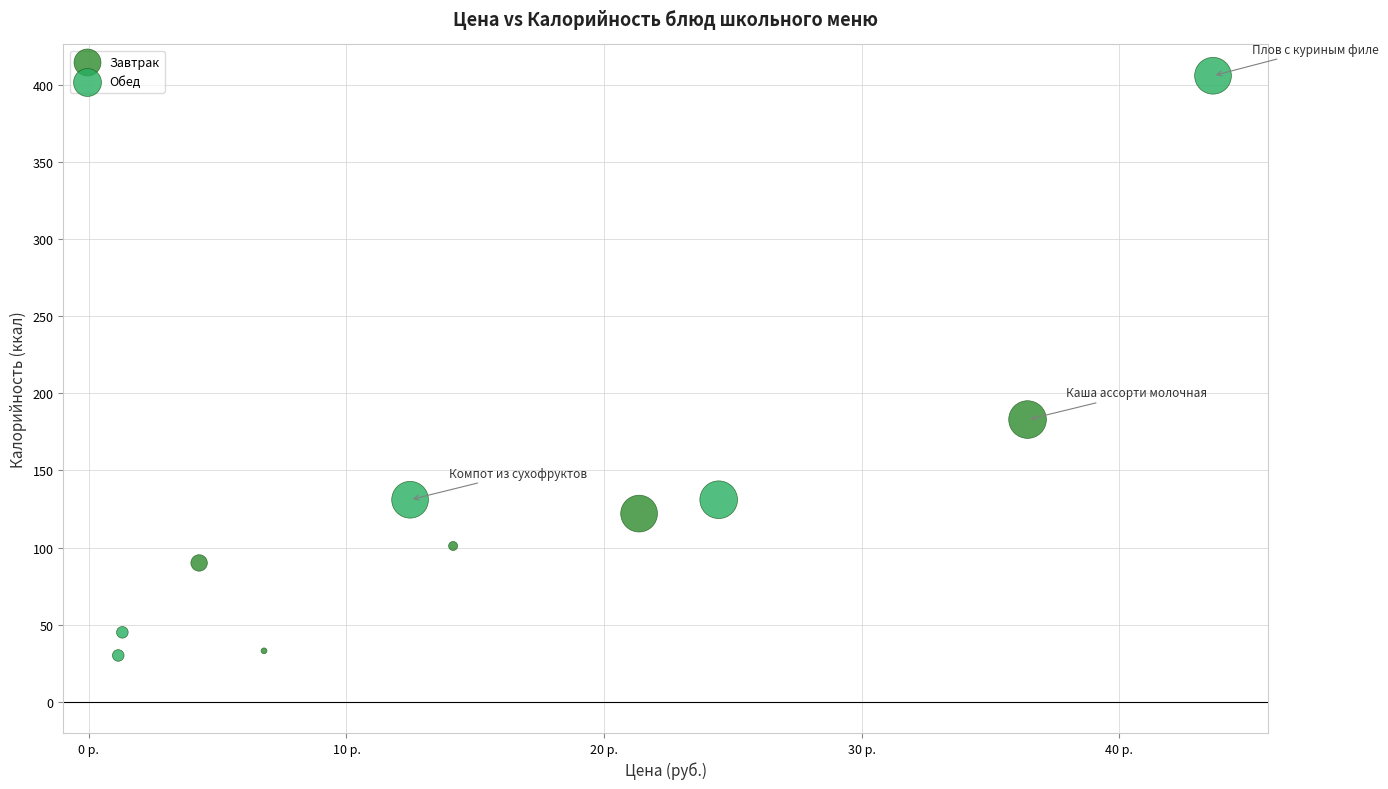

Which series has the largest Y range (max minus min)?

Обед